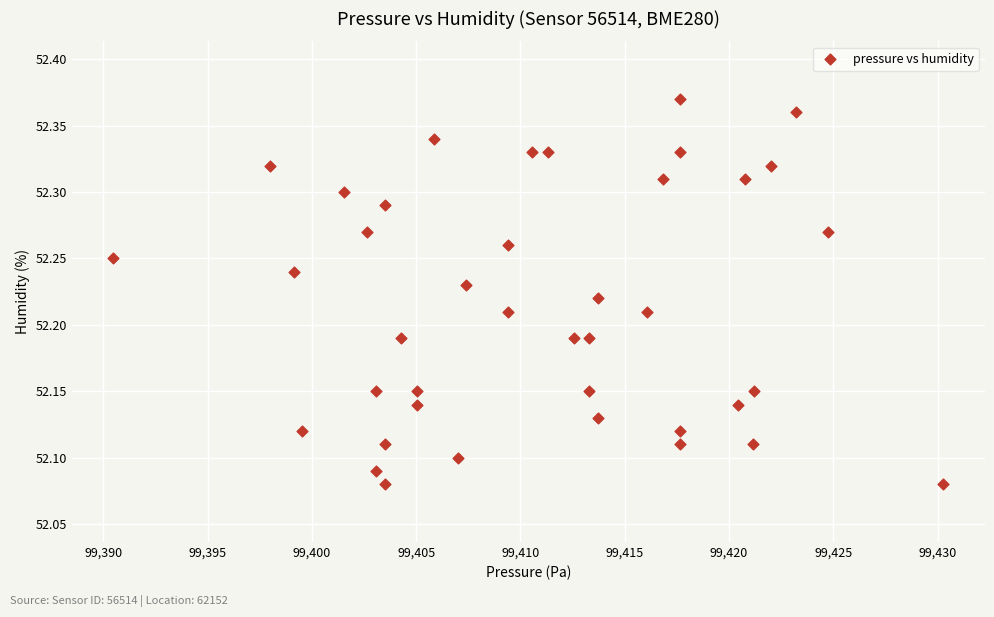

What is the range of X values (max minus min)?

39.8